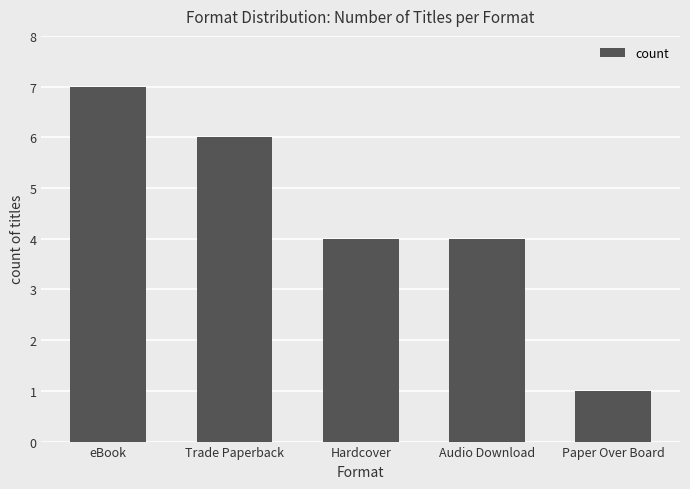

What is the smallest value displayed?

1